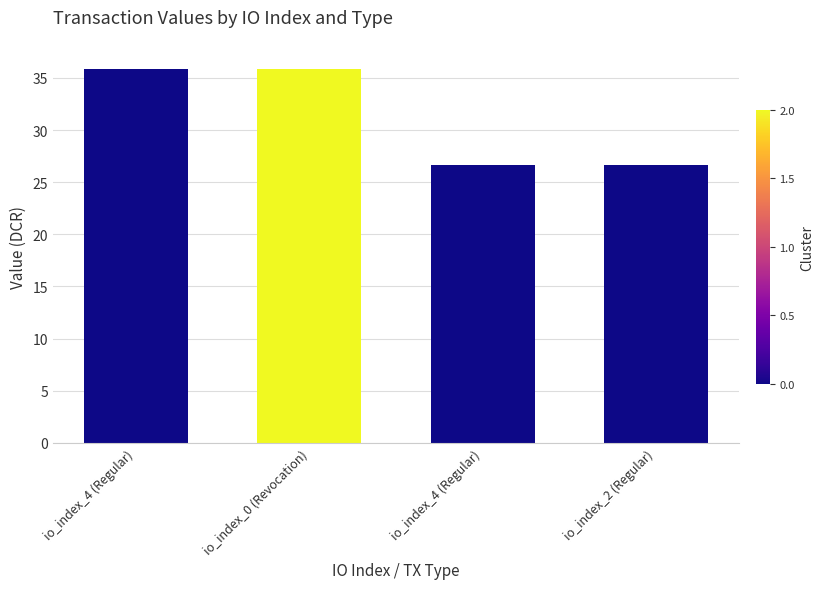

Are the bars grouped side by side (vs. stacked)?

No